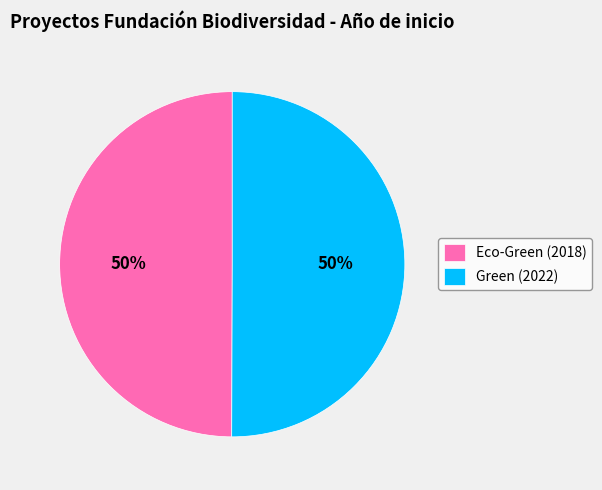

To the nearest percent, what is the average slice percentage?

50%